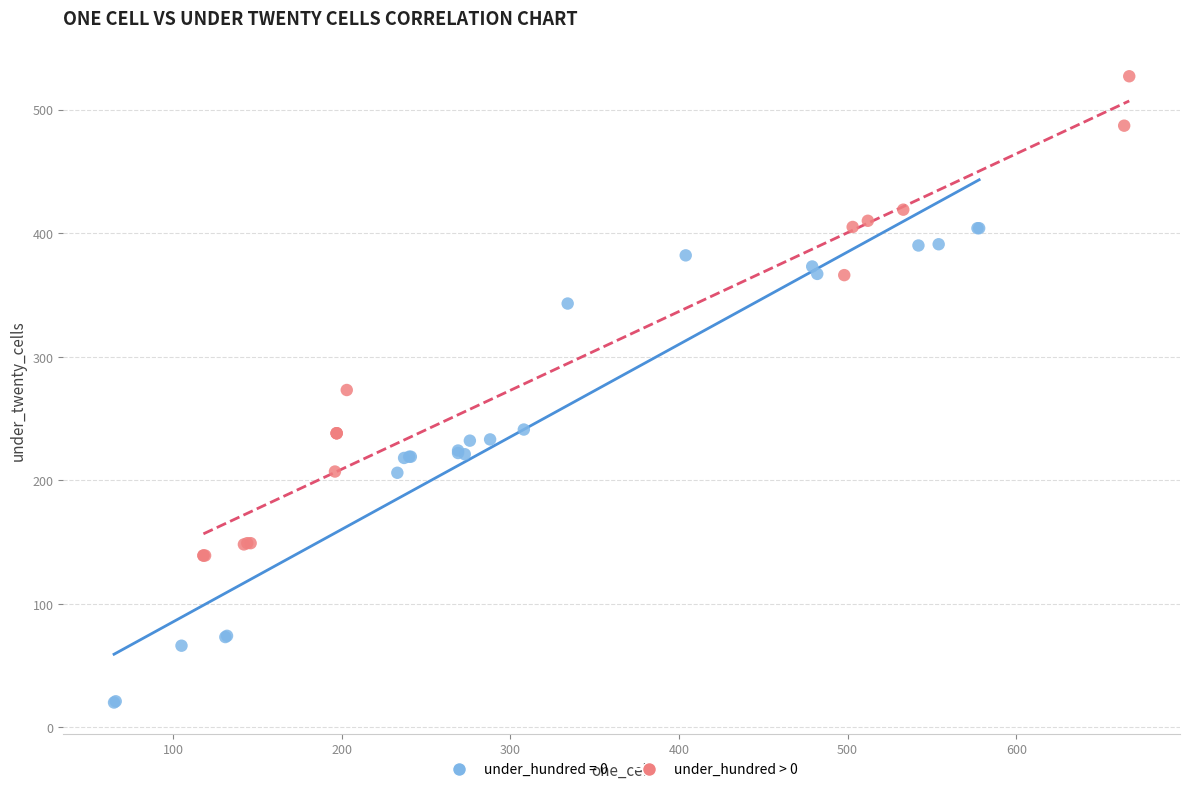

Which series contains the highest Y value?

under_hundred > 0